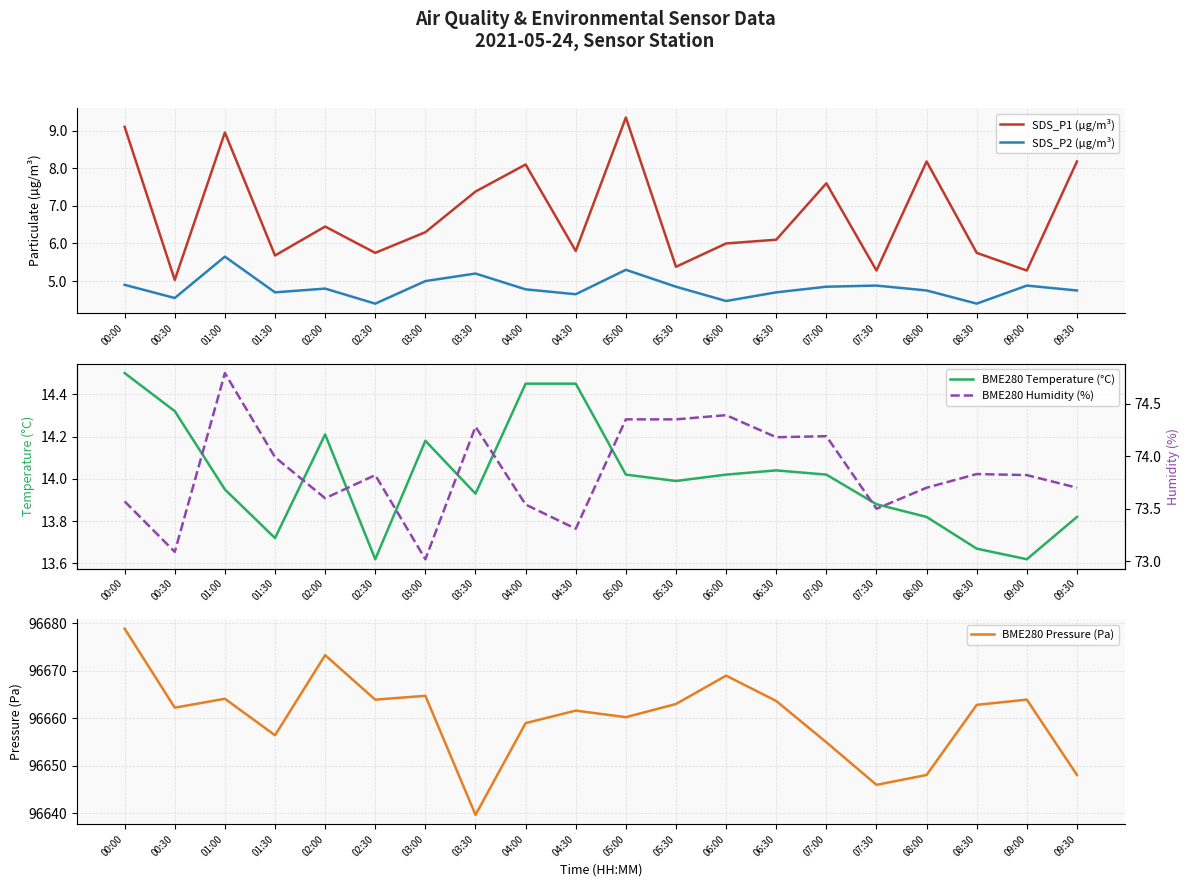

Is it true that BME280 Pressure (Pa) equals 139809.0 at 04:00?

False